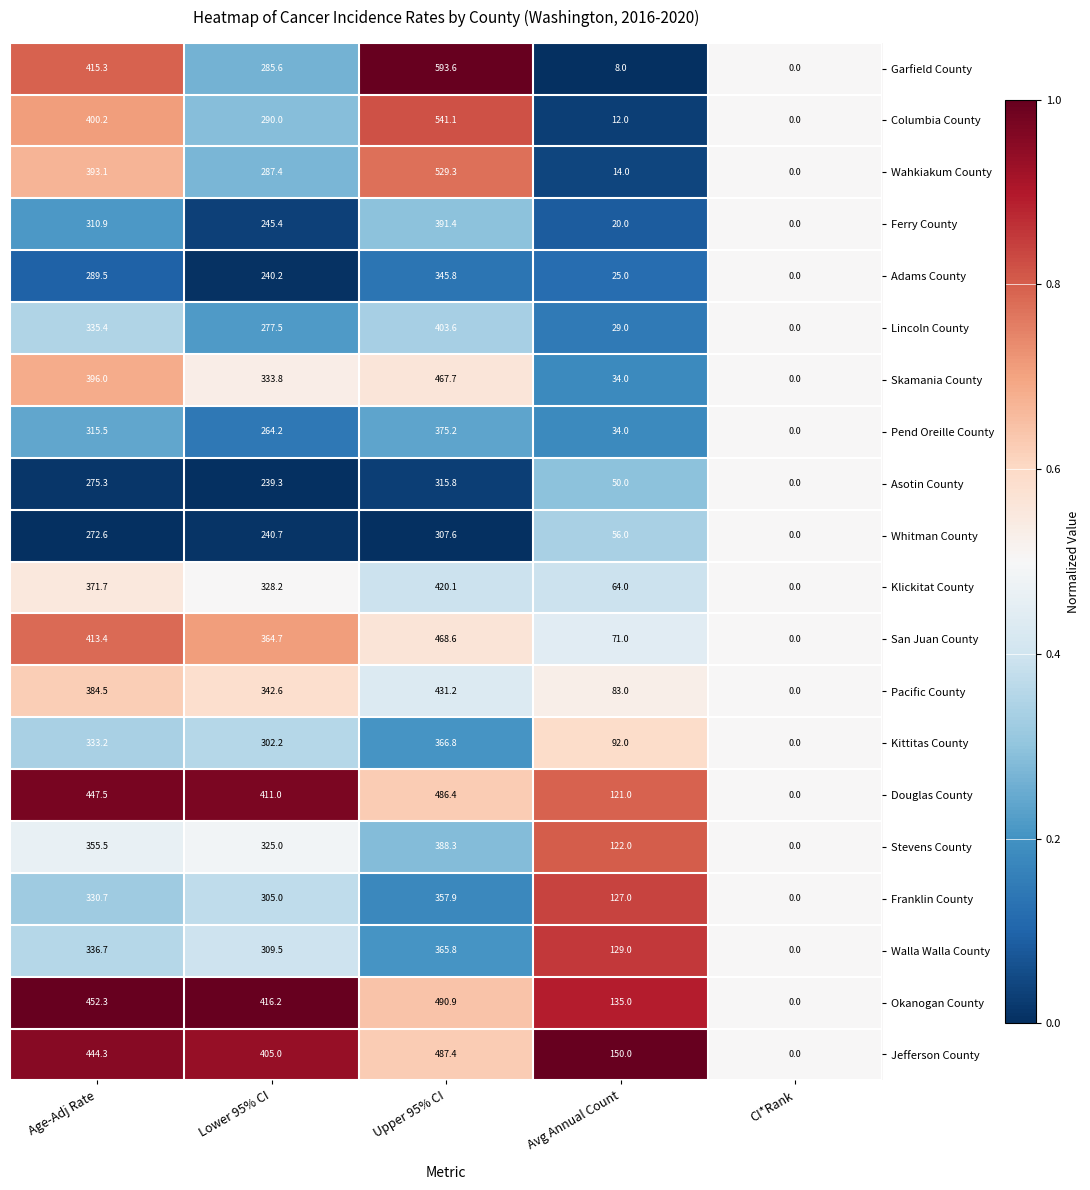

Read the Ferry County value at Age-Adj Rate.

310.9